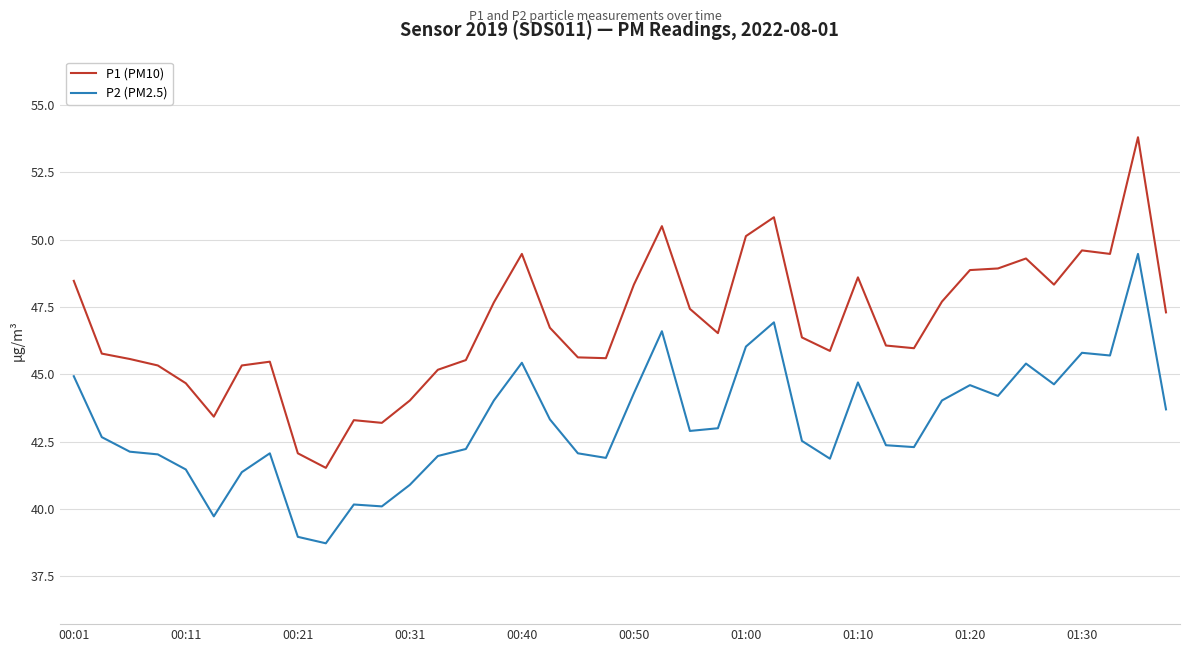

What is the minimum value for P1 (PM10)?

41.5